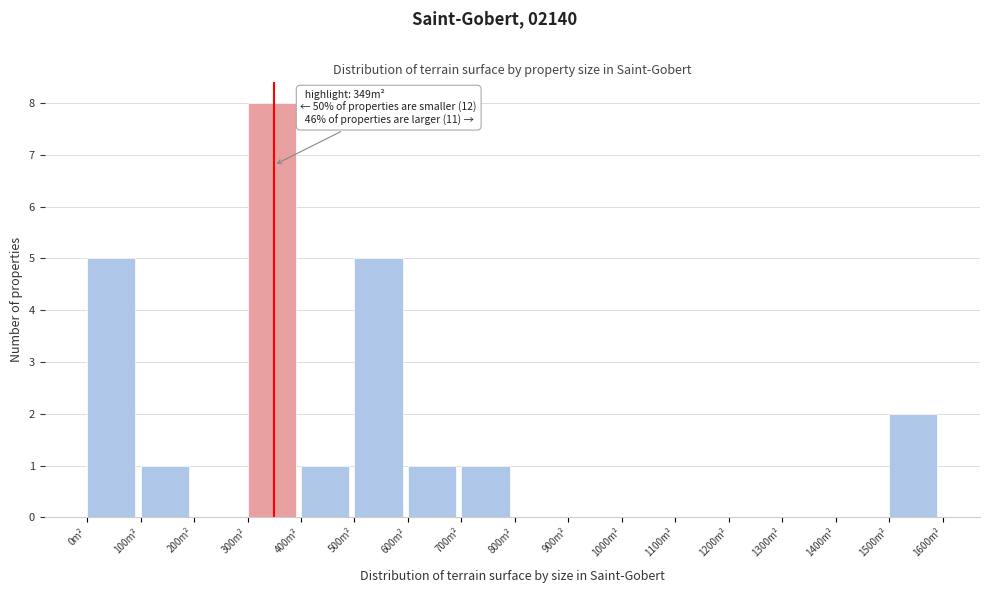

Over which range of the x-axis is the bar tallest?

300 to 400